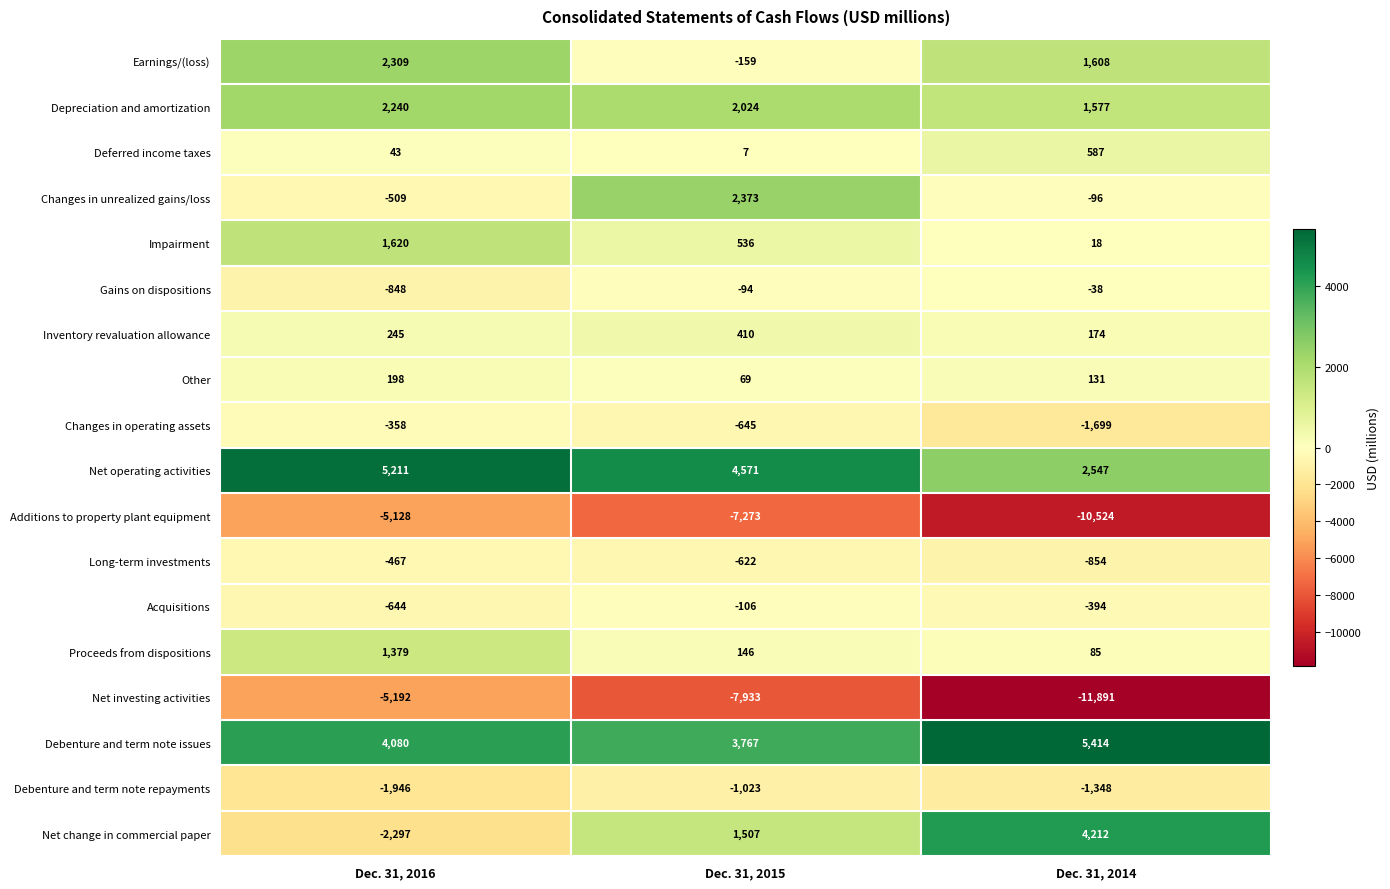

How many Debenture and term note issues values are between 3767 and 5414?

3